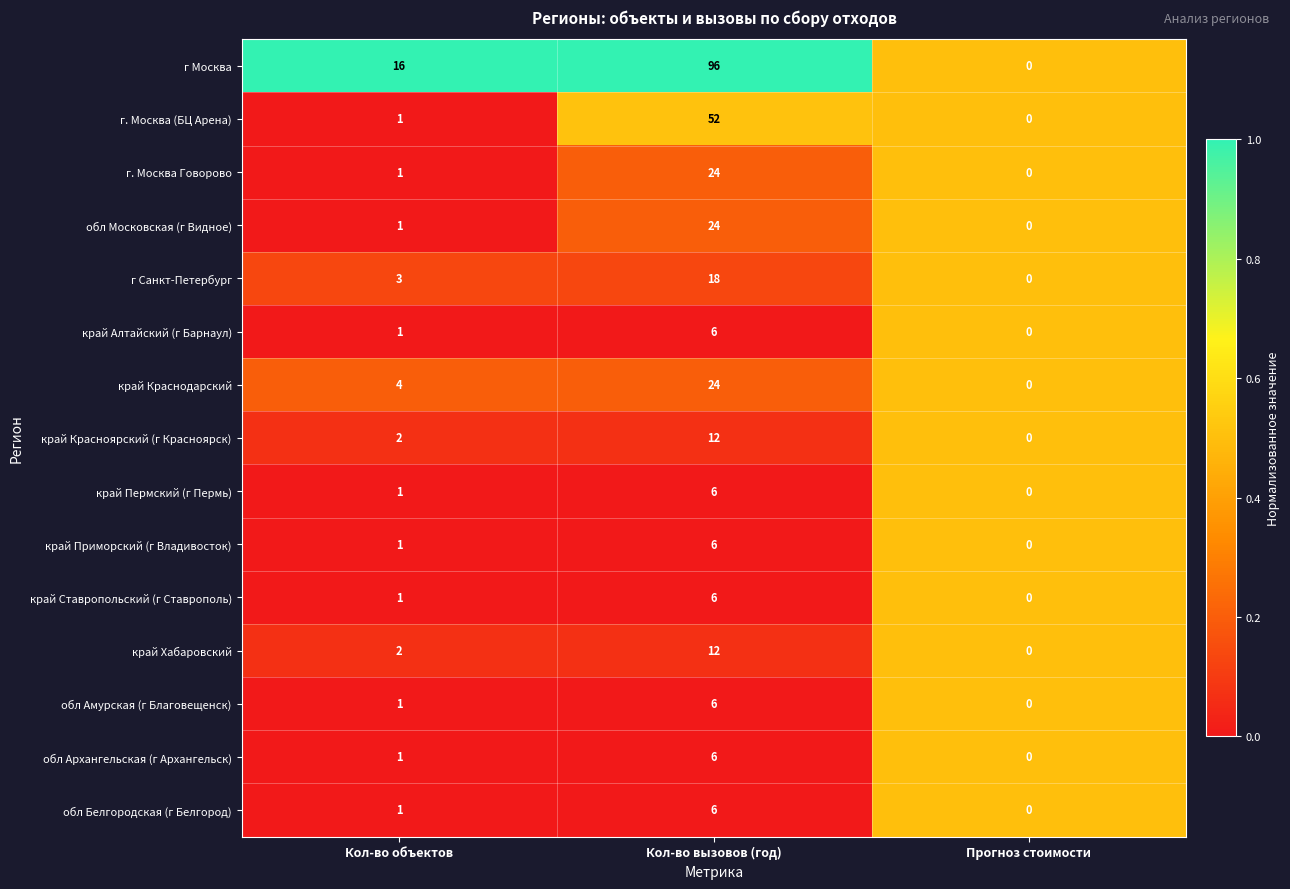

True or false: г. Москва (БЦ Арена) has a value of 1 at Кол-во объектов.

True